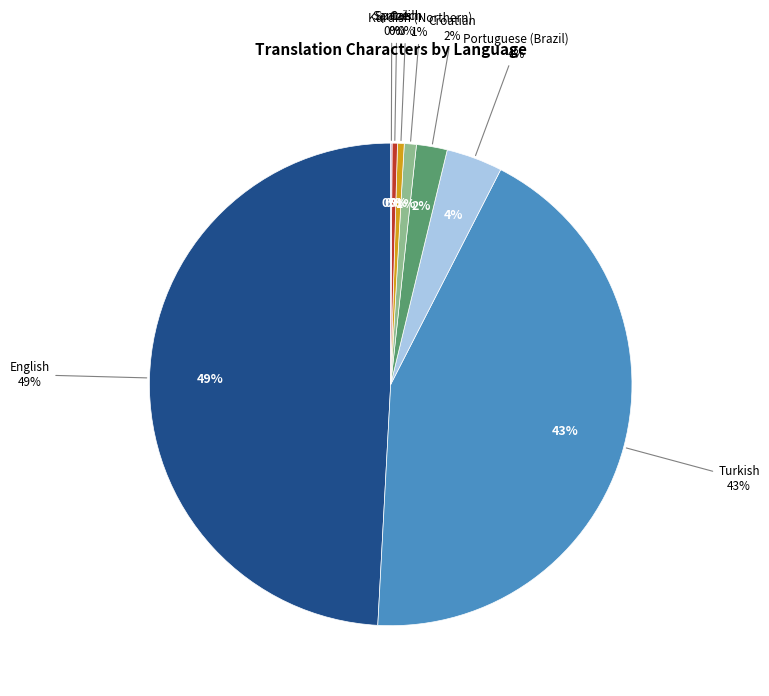

Which slice is the smallest?

Santali